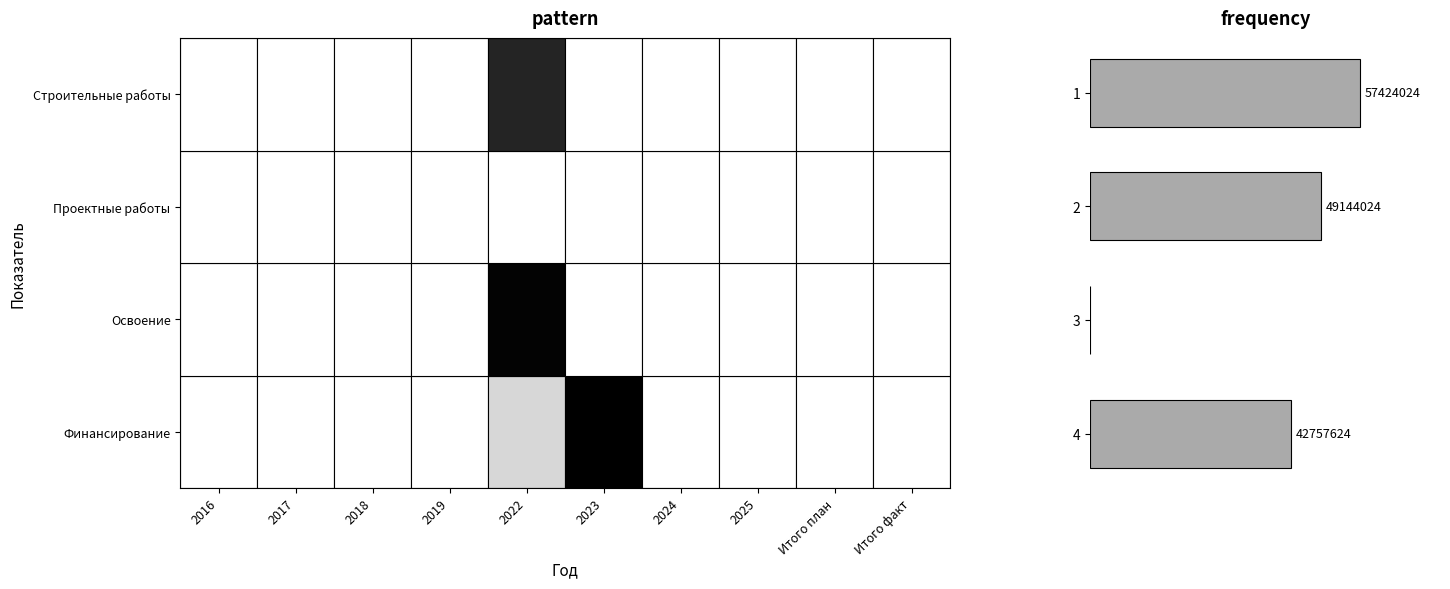

How many values are between 42757624 and 57424024?

3